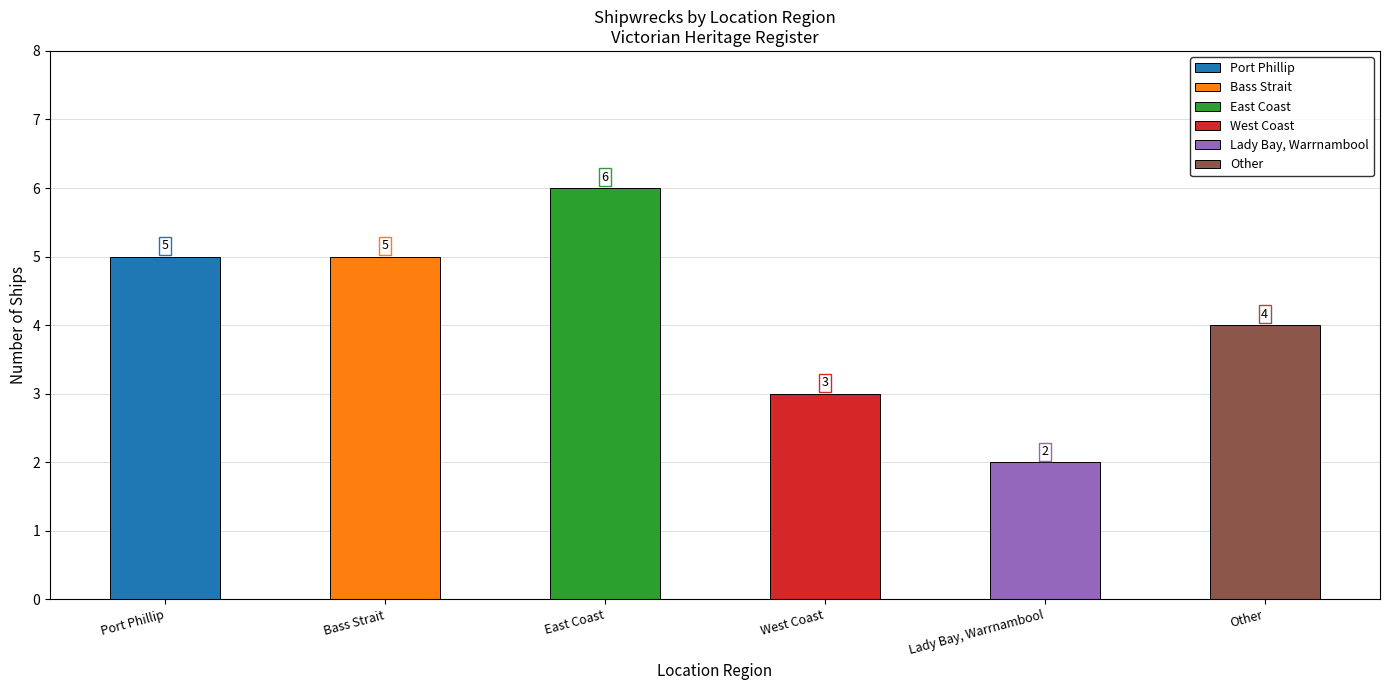

How many data points are above 5?

1